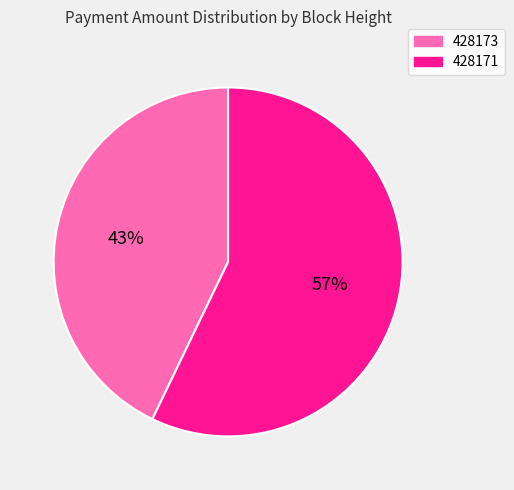

To the nearest percent, what is the difference between the 428171 and 428173 slice percentages?

14%